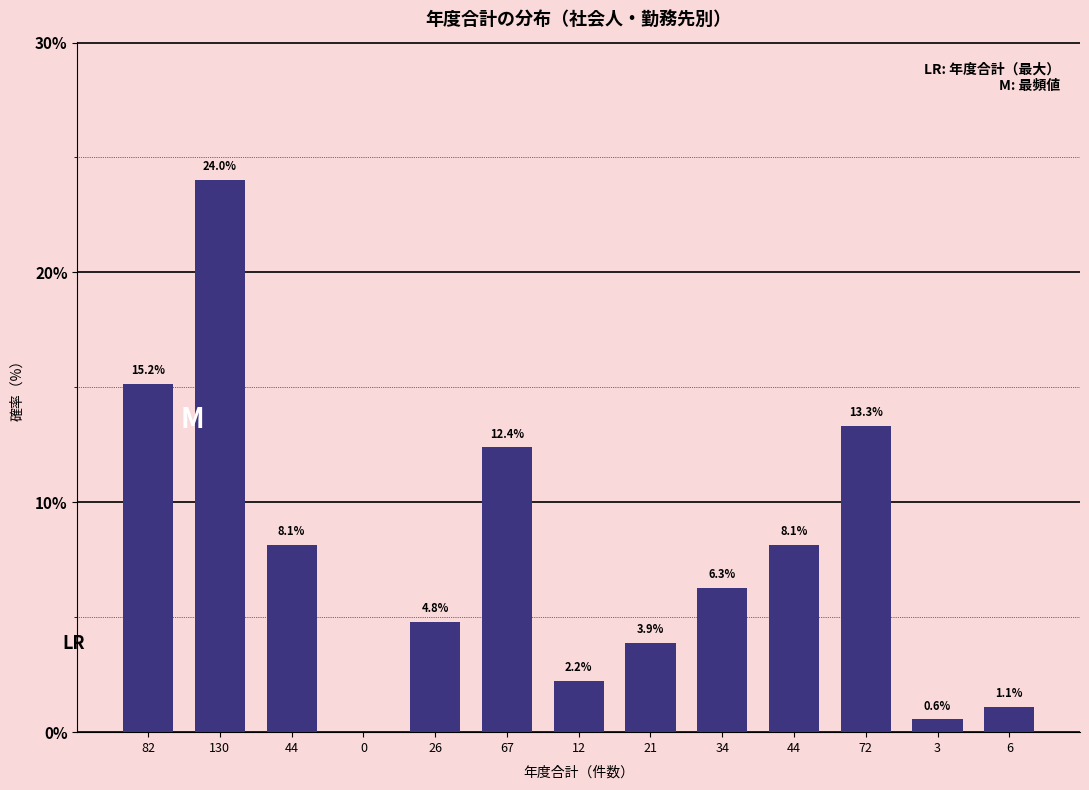

How many categories are shown in the chart?

13